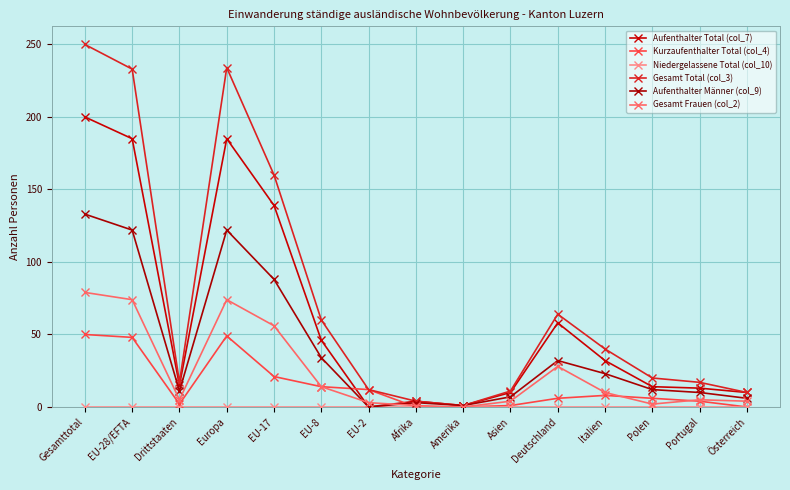

How many lines are shown in the chart?

6